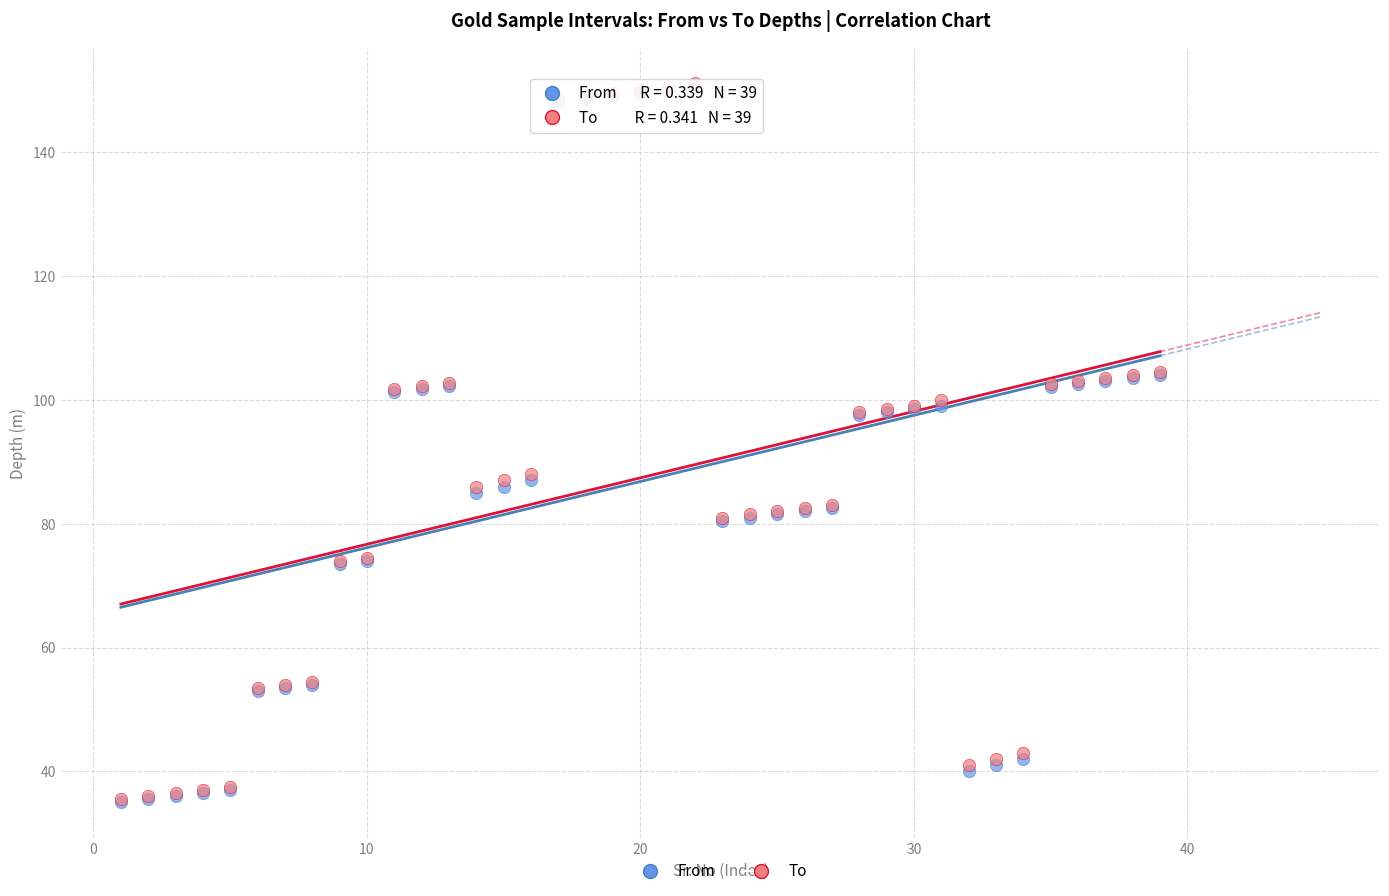

What are all the series names shown in the legend?

From, To